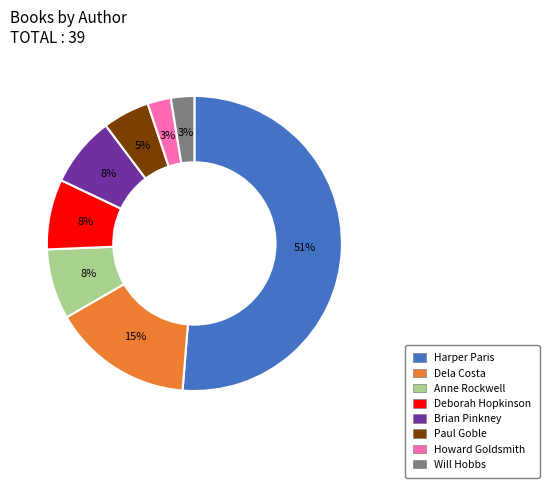

To the nearest percent, what is the average slice percentage?

12%